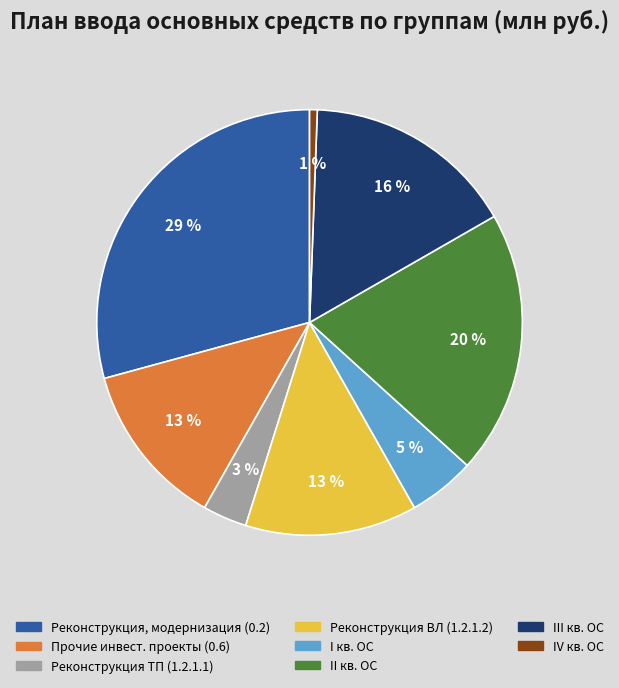

Is there a majority slice in this chart?

No